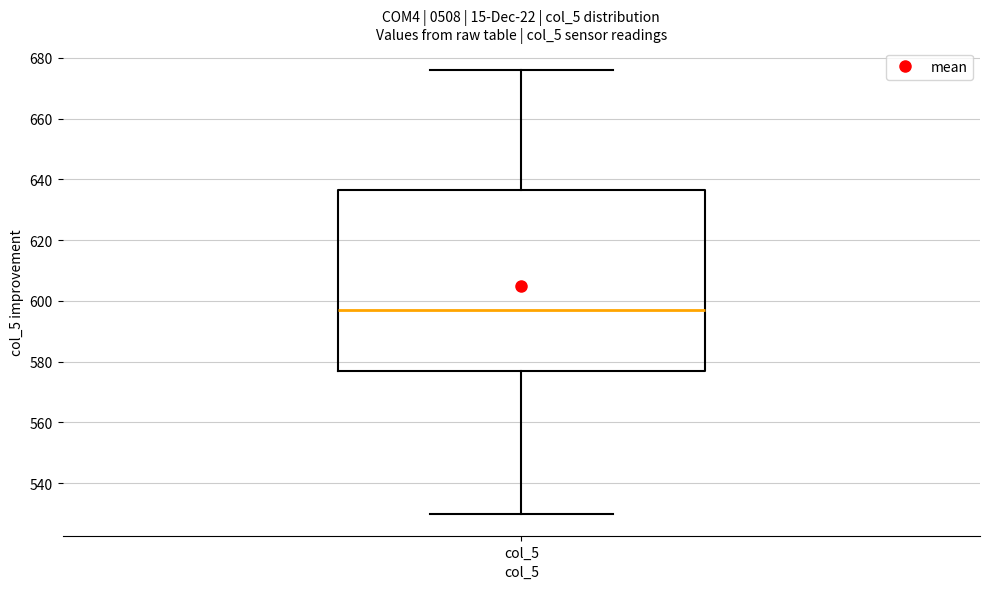

Where does the upper whisker of the box for col_5 end on the y-axis? The values are not printed on the chart, so give them approximately, as read against the axis.

676